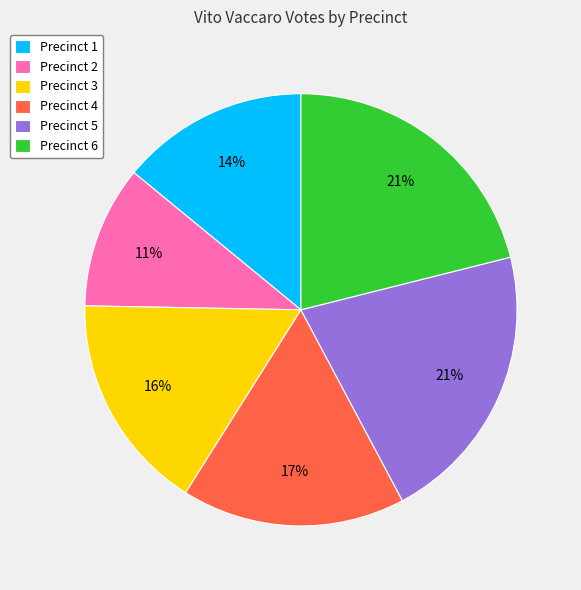

Is it true that Precinct 3 is 16% of the pie?

True